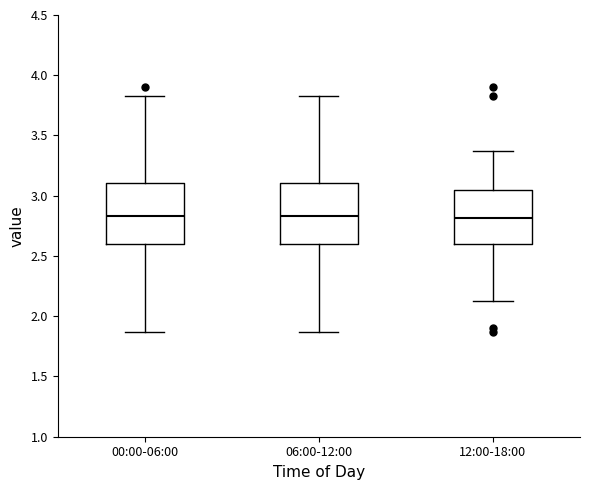

Reading left to right, read every box against the y-axis: the position of its median line, the range the box covers, and the ends of its whiskers. The values are not printed on the chart, so give them approximately, as read against the axis.

00:00-06:00: median 2.85, box 2.60 to 3.10, whiskers 1.85 to 3.85
06:00-12:00: median 2.85, box 2.60 to 3.10, whiskers 1.85 to 3.85
12:00-18:00: median 2.80, box 2.60 to 3.05, whiskers 2.15 to 3.35